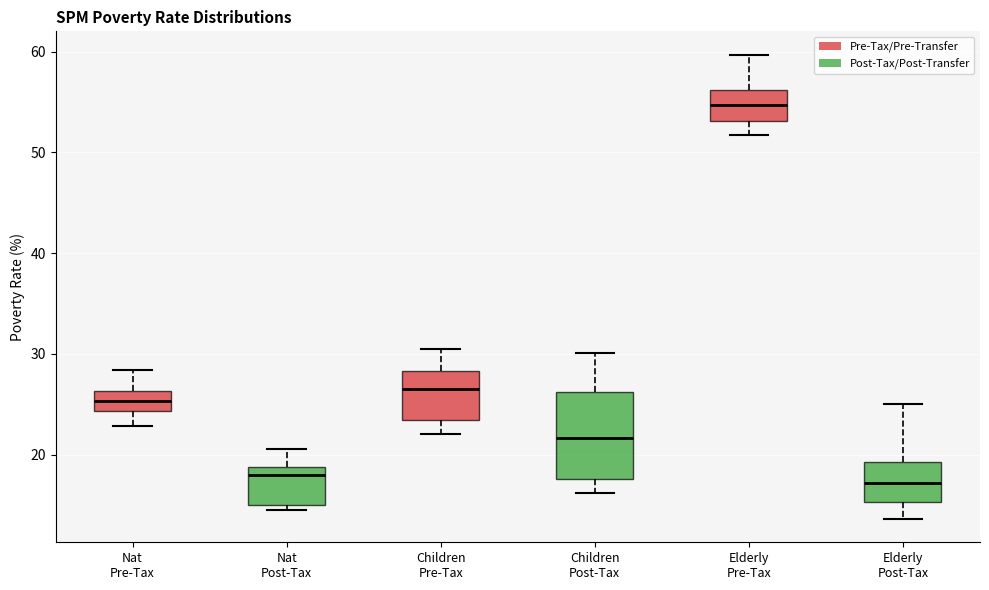

Where is the lower edge of the box for Nat Post-Tax on the y-axis? The values are not printed on the chart, so give them approximately, as read against the axis.

15